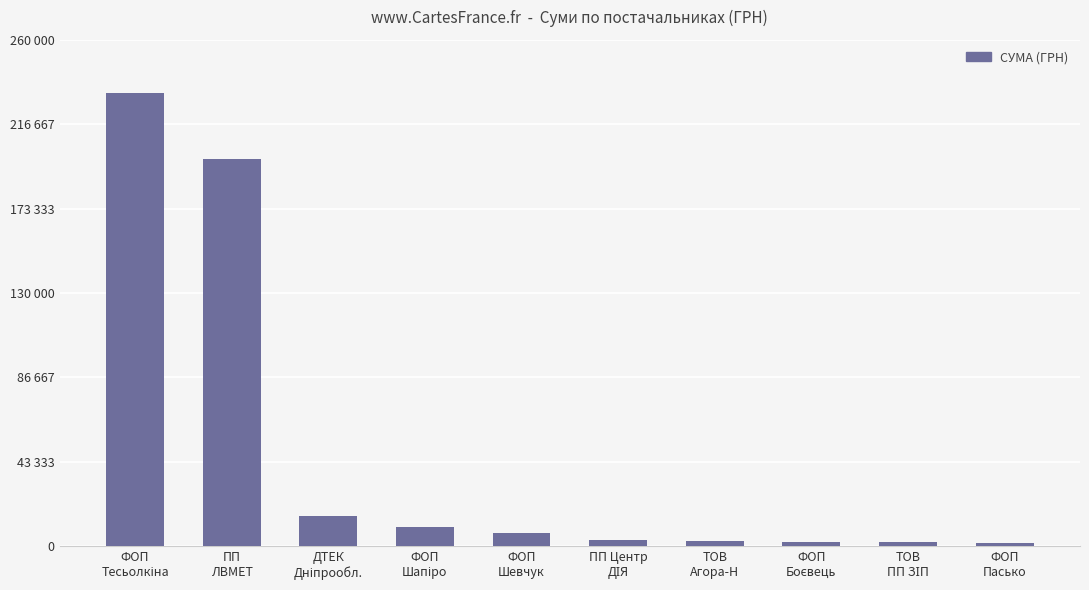

Does the chart contain any negative values?

No